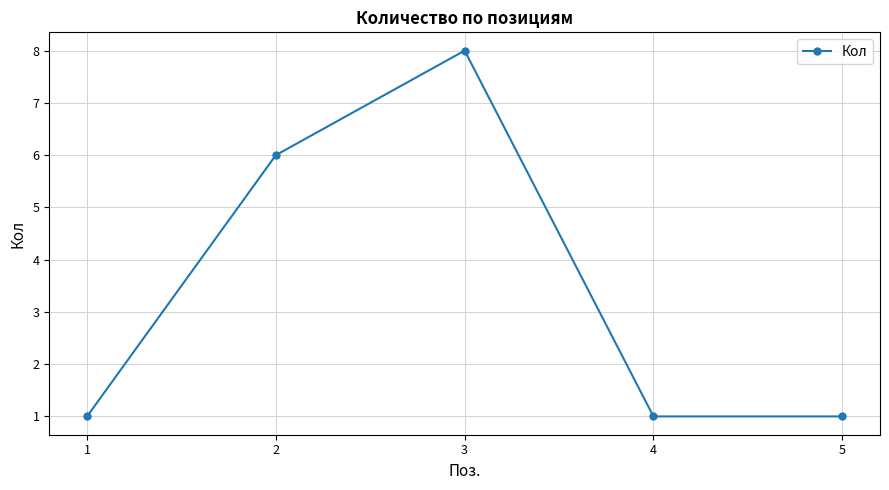

What is the value of the 4th point from the left?

1